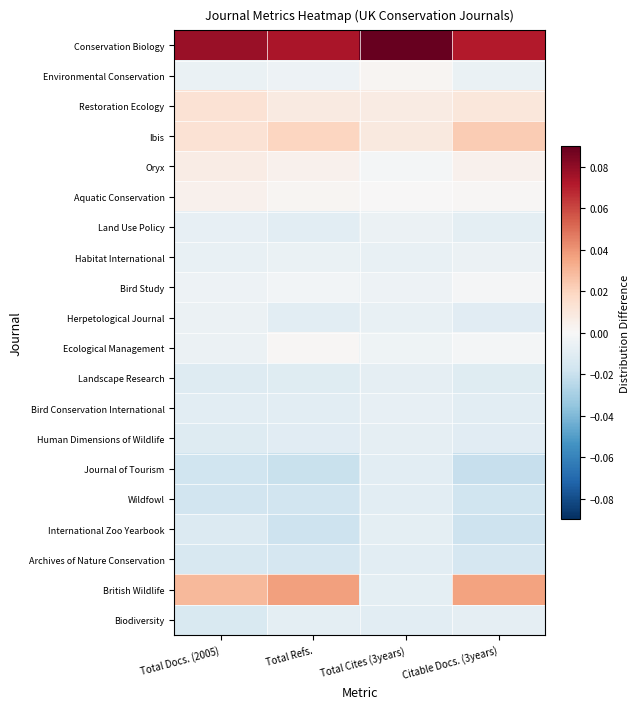

At which category does the chart reach its minimum across all series?

Citable Docs. (3years)